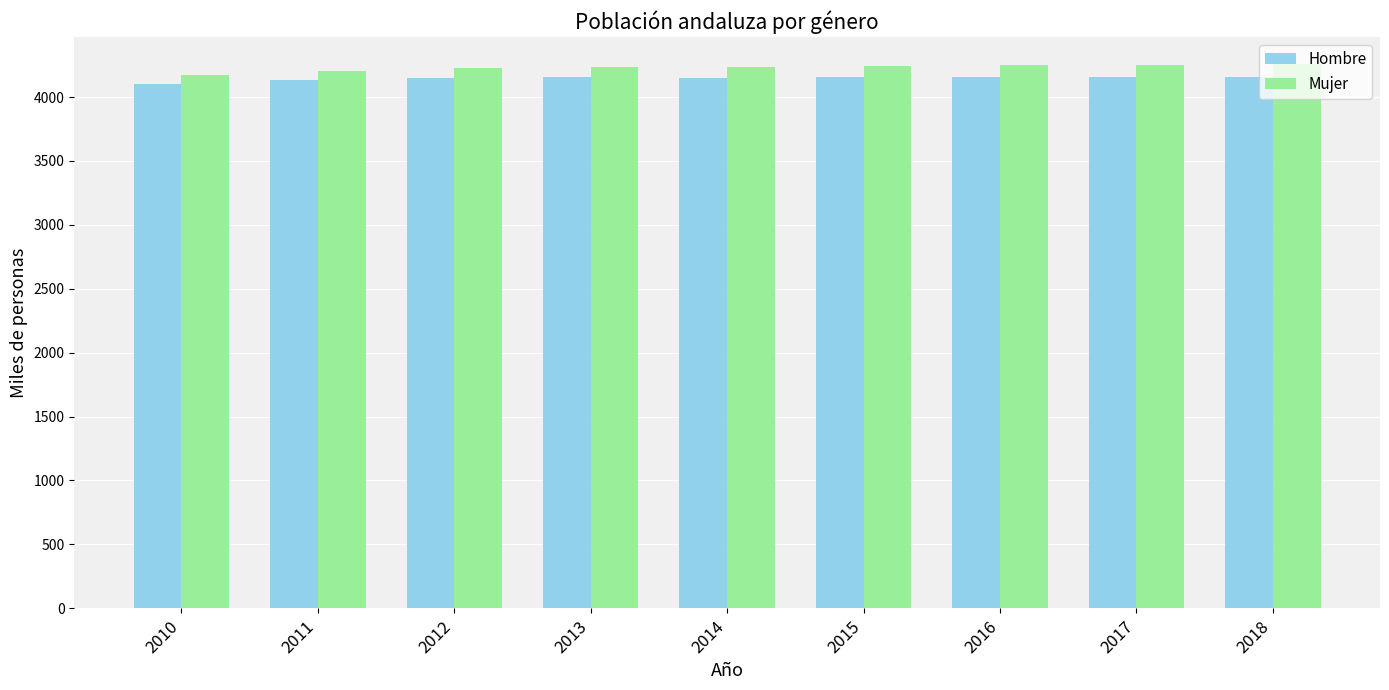

What is the sum of all Hombre values?

37313.1